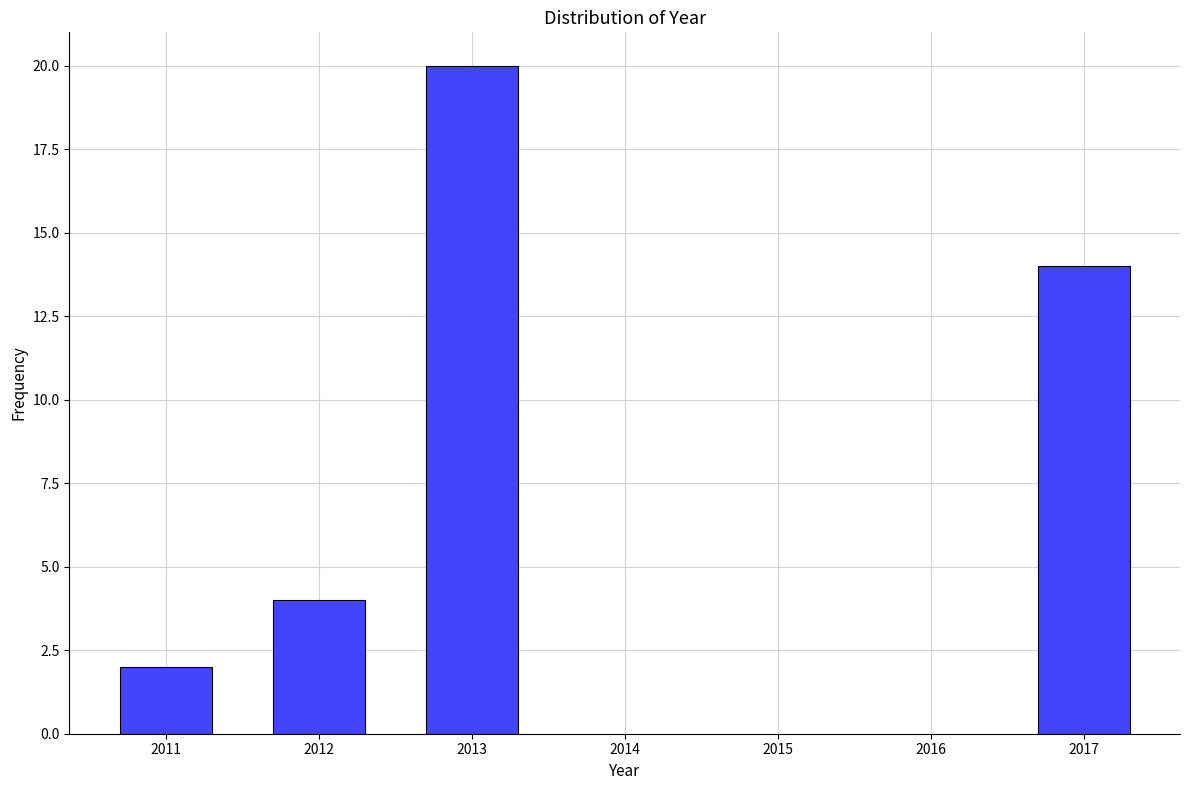

Reading right to left, list all the values displayed in this chart.

14	20	4	2